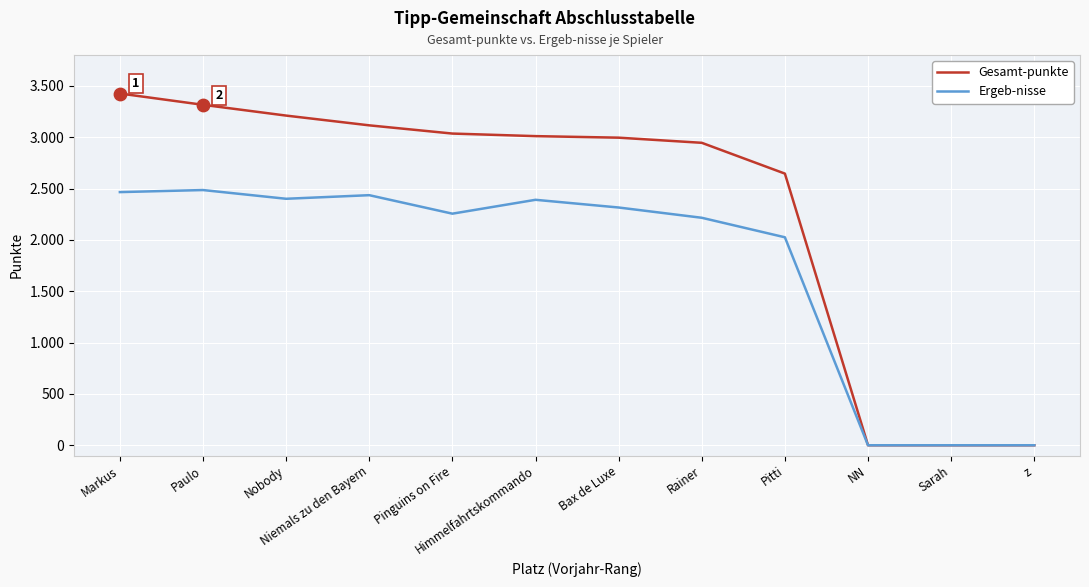

At how many categories does at least one series exceed 2124?

9